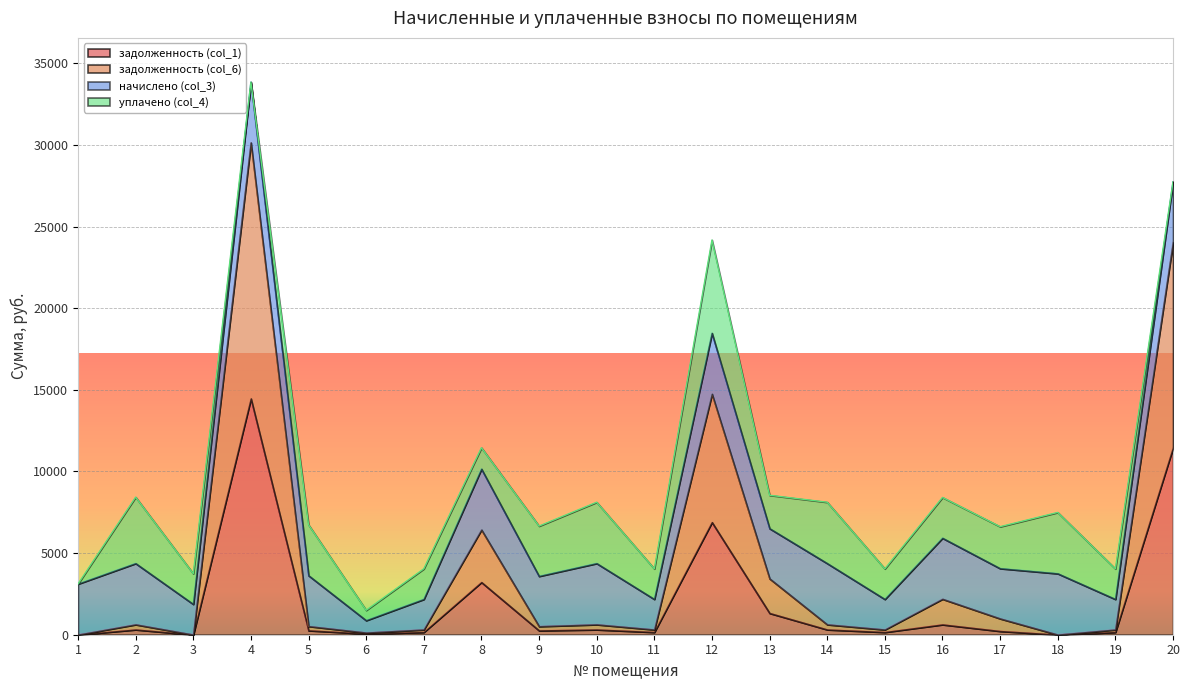

At which category is the sum across all series the highest?

4